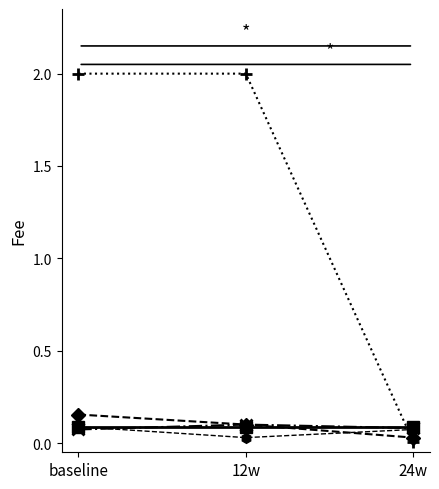

What is the total value across all series at baseline?

2.4